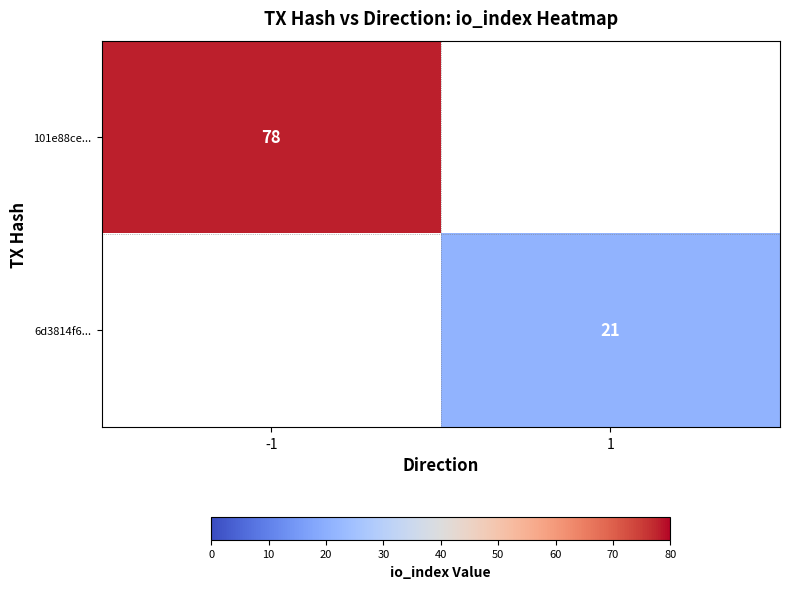

The value of 101e88ce... at -1 is 119. True or false?

False